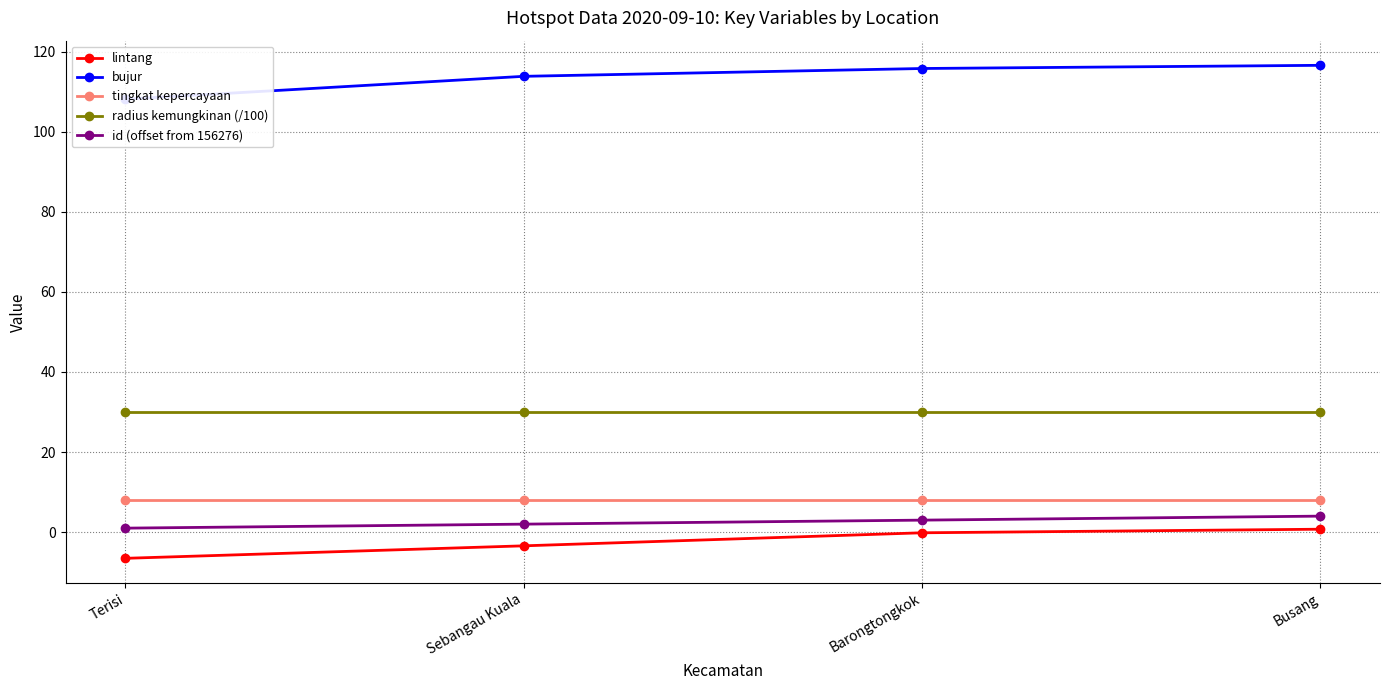

Between Sebangau Kuala and Busang, which is larger?

Busang